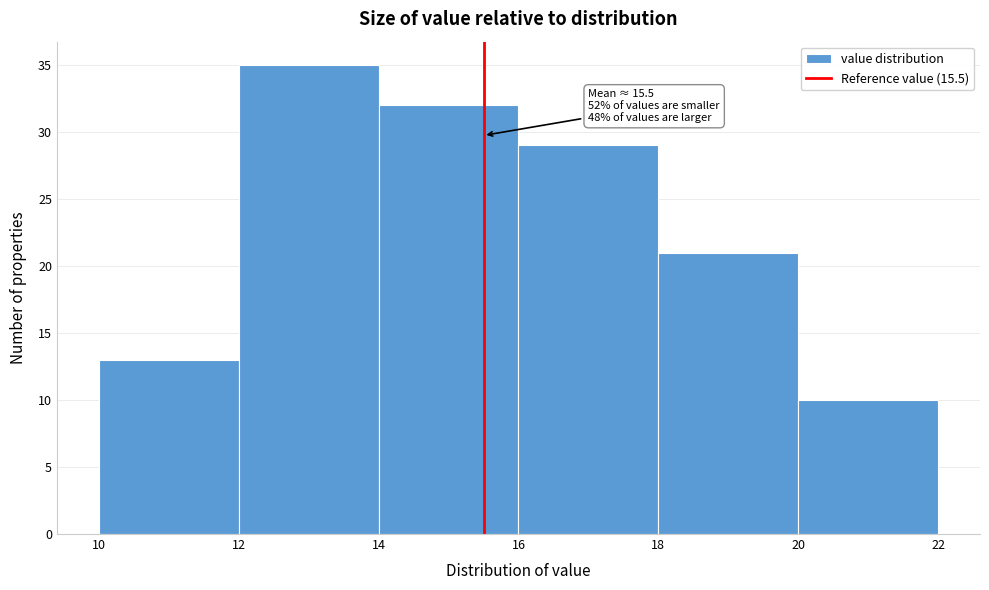

Over which range of the x-axis is the bar tallest?

12 to 14